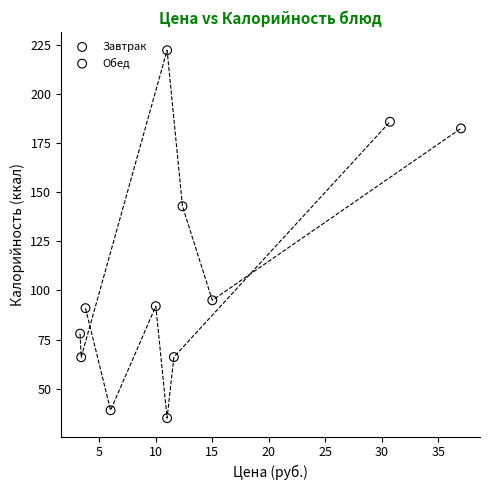

Which series has the largest Y range (max minus min)?

Обед